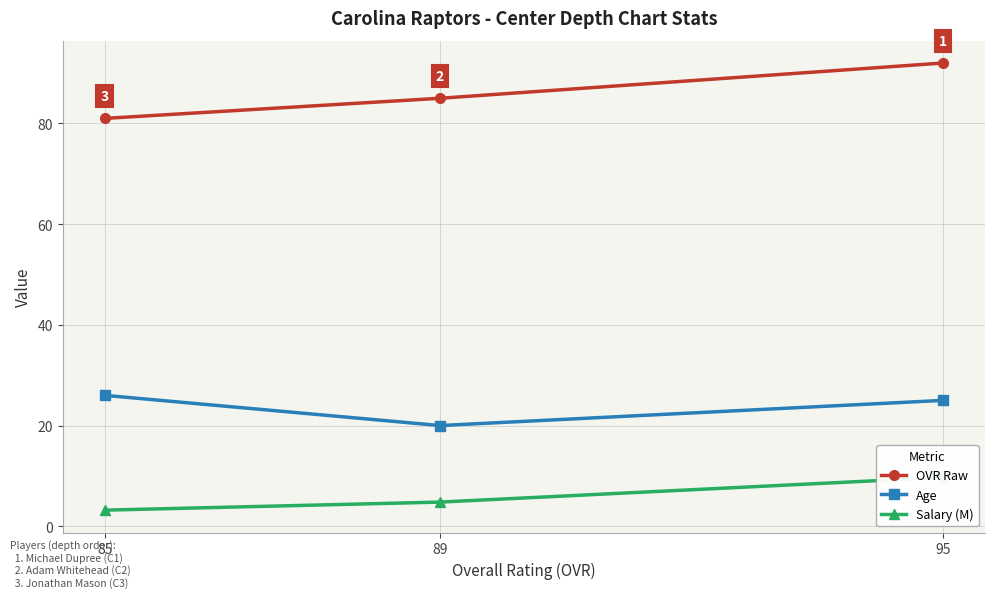

What is the value of the OVR Raw point at the 3rd from the left?

92